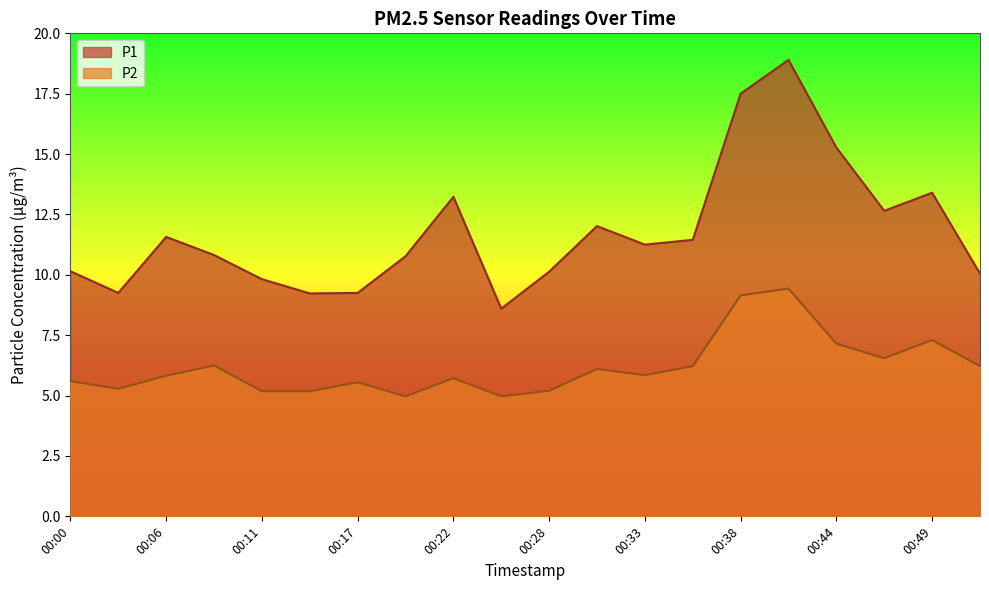

What is the spread (max minus min) of values at 00:44?

8.1